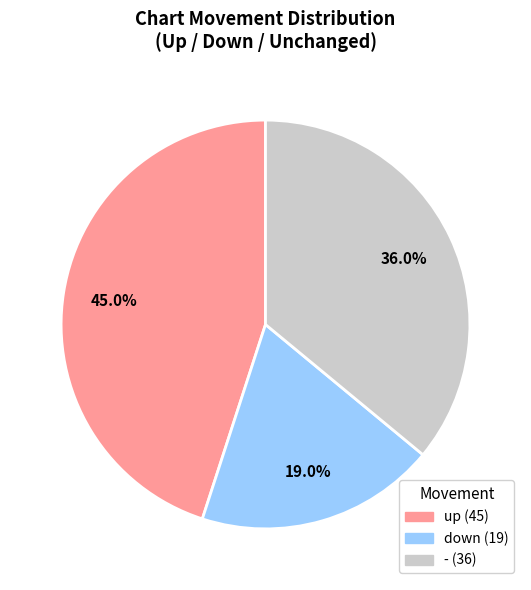

The - slice represents 24% of the pie. True or false?

False